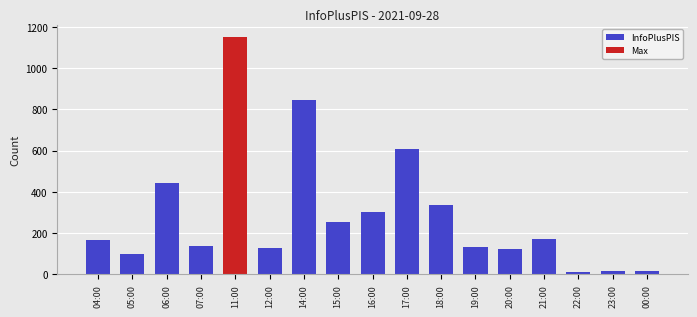

How many bars are there in total?

17